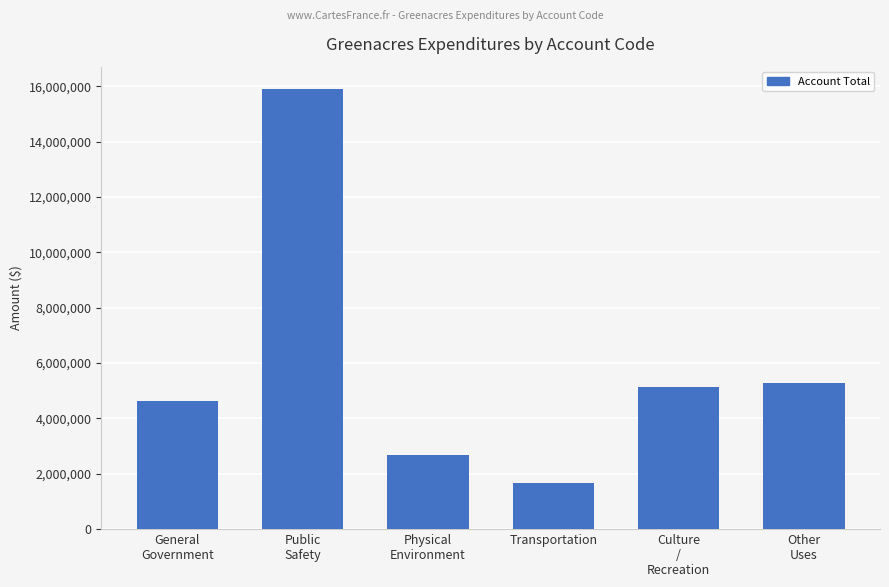

Which has a higher value, Other
Uses or Public
Safety?

Public
Safety